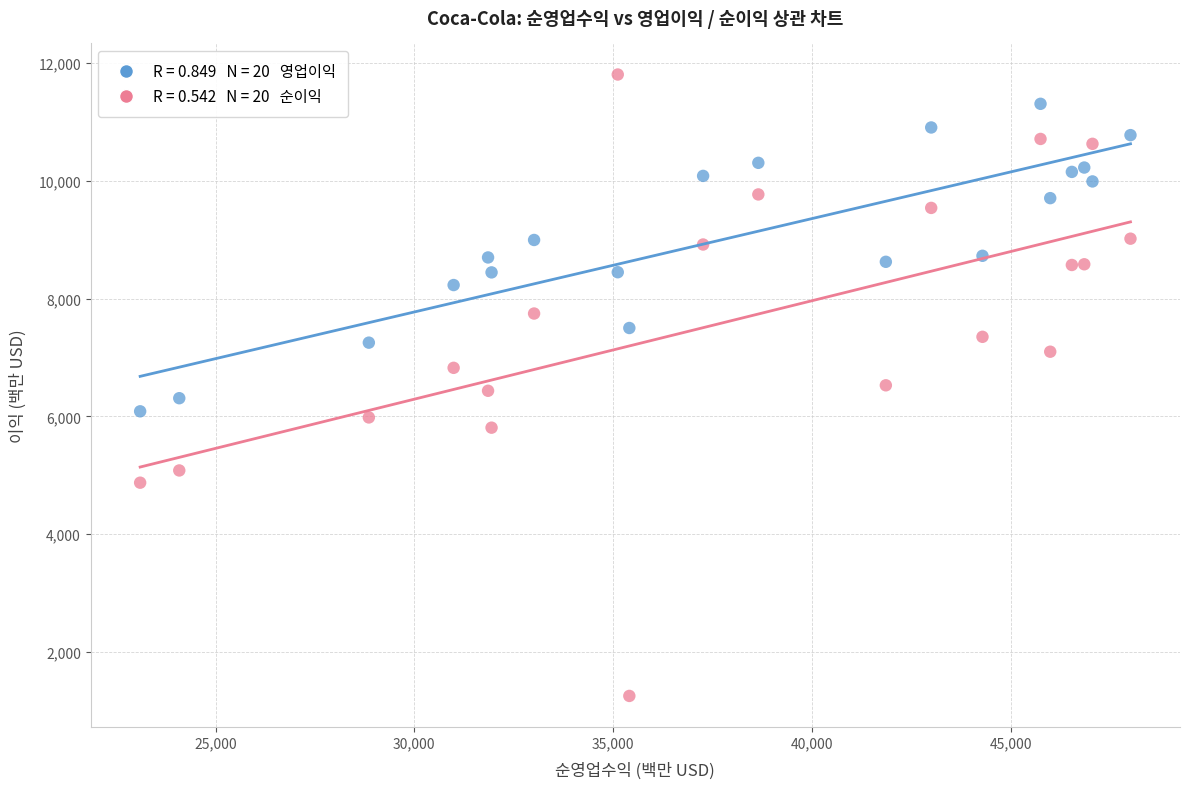

Across all data points, what is the range of X values (max minus min)?

24913